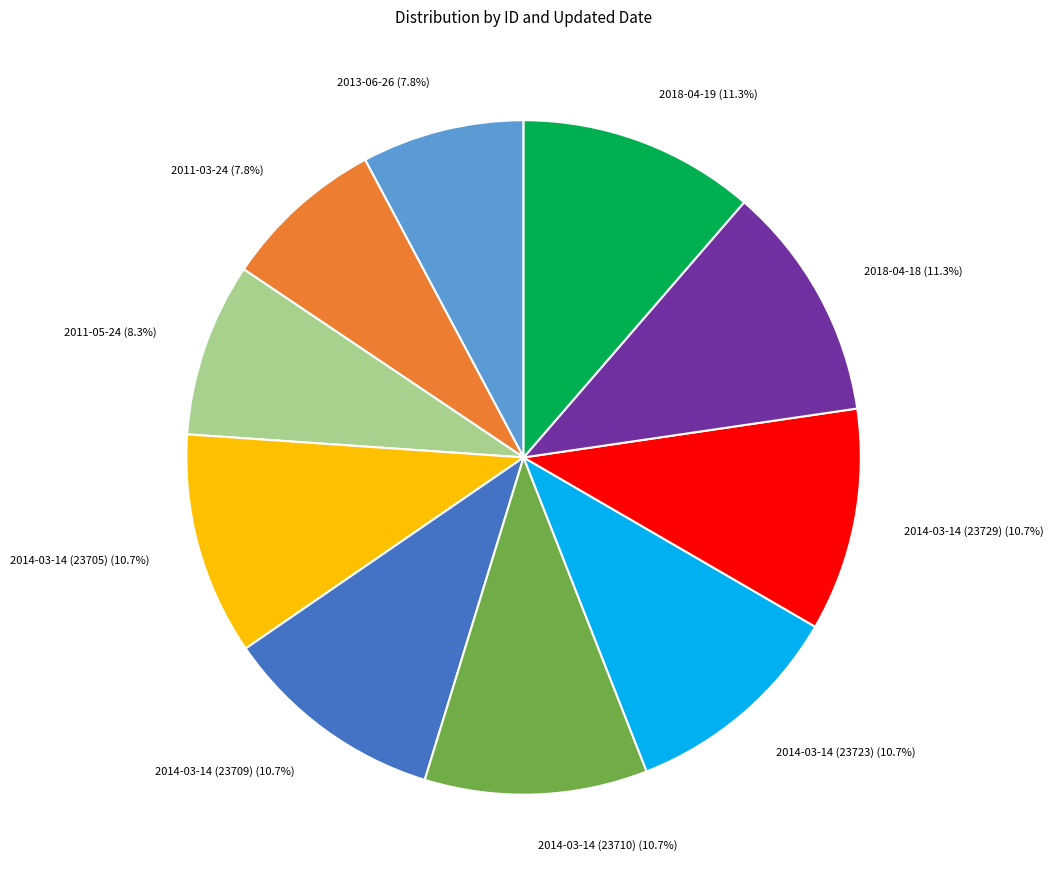

Is the sum of 2011-05-24 and 2014-03-14 (23710) greater than half?

No